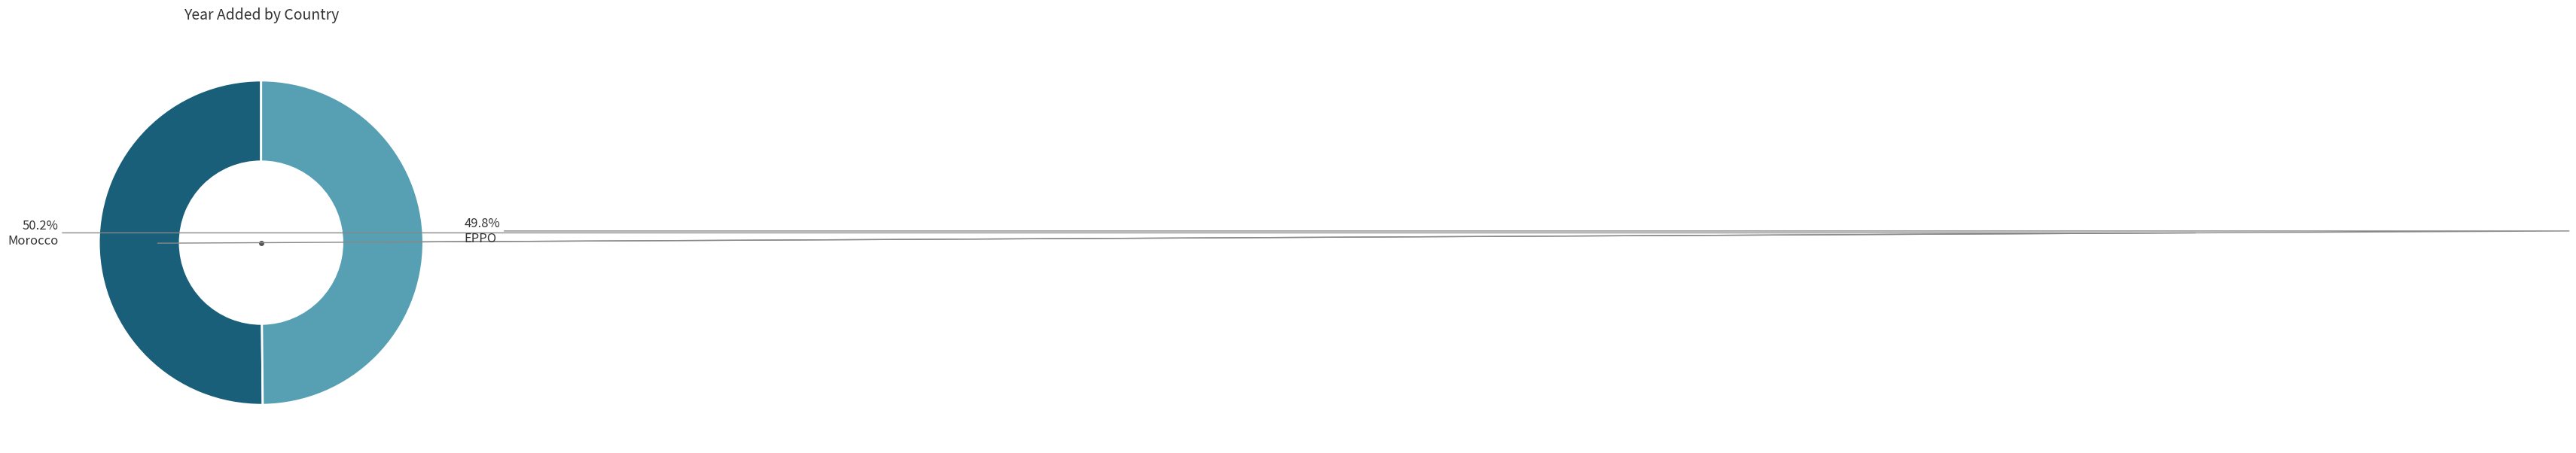

What is the ratio of the value at EPPO to the value at Morocco?

1.0